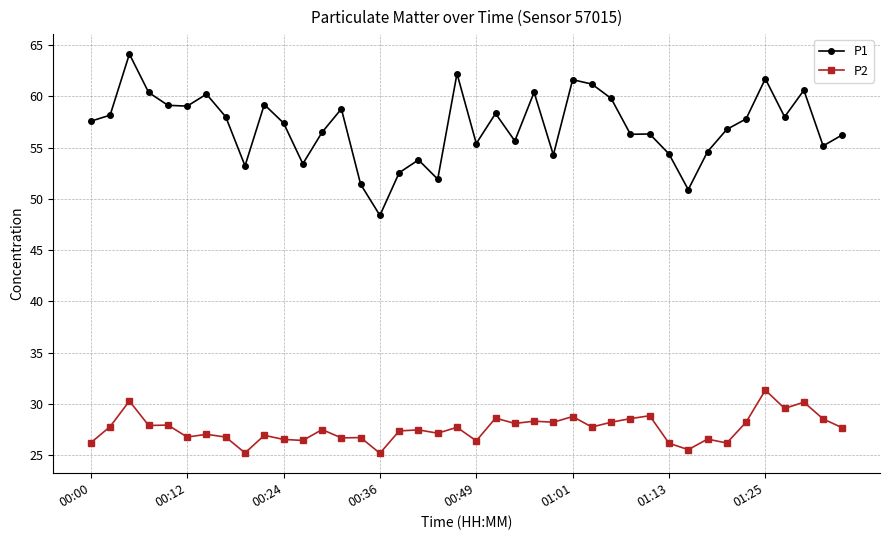

What is the maximum value for P2?

31.3